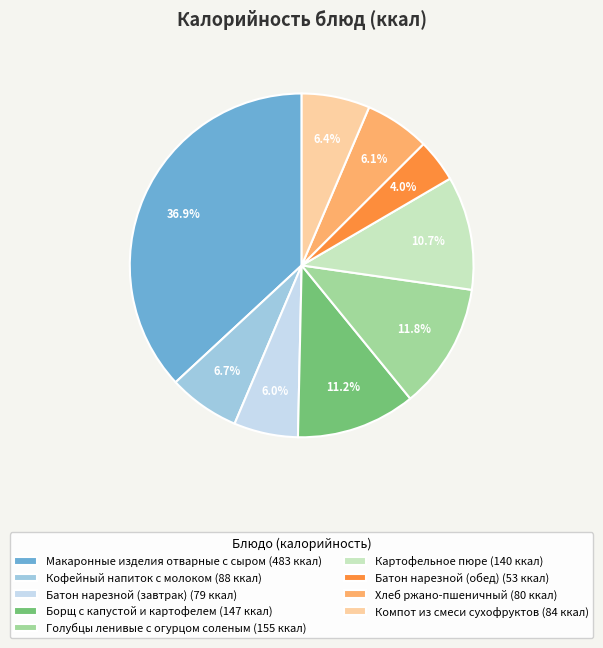

Is there any slice that represents more than half of the pie?

No